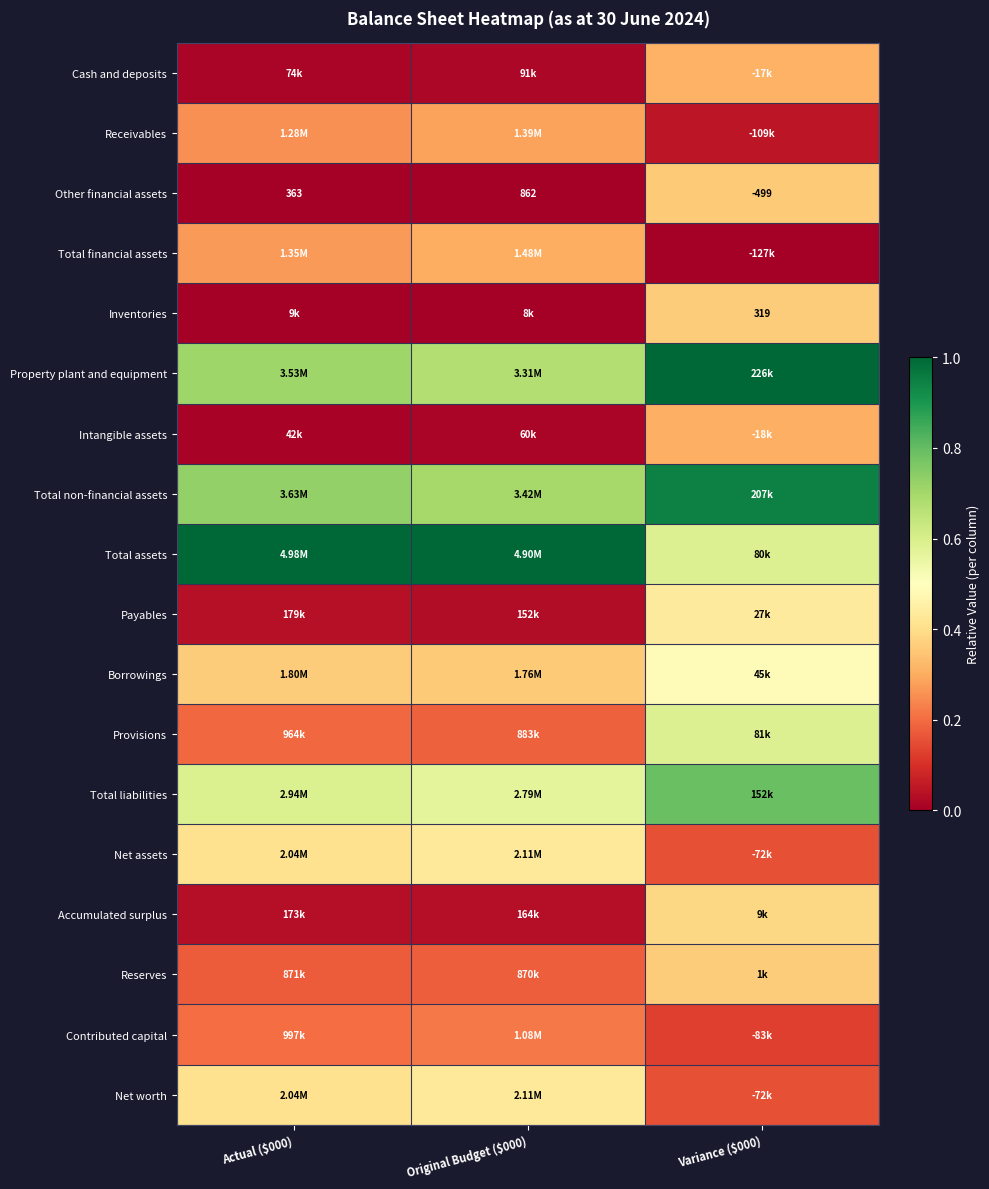

List the series in order of their peak value, lowest first.

Contributed capital, Receivables, Total financial assets, Intangible assets, Cash and deposits, Other financial assets, Inventories, Reserves, Accumulated surplus, Net assets, Net worth, Payables, Borrowings, Provisions, Total liabilities, Total non-financial assets, Property plant and equipment, Total assets